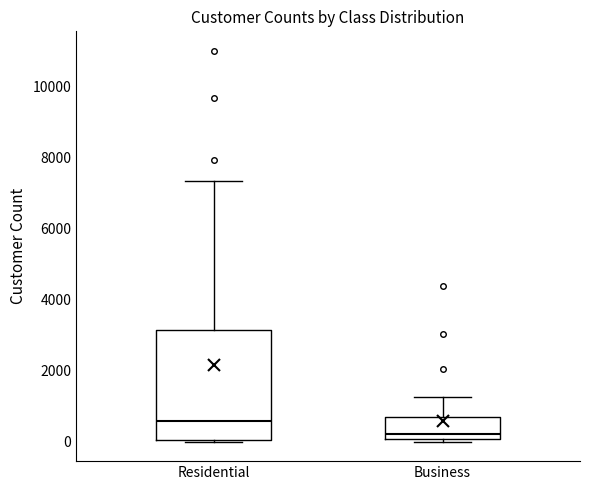

Reading left to right, read every box against the y-axis: the position of its median line, the range the box covers, and the ends of its whiskers. The values are not printed on the chart, so give them approximately, as read against the axis.

Residential: median 600, box 0 to 3200, whiskers 0 to 7400
Business: median 200, box 0 to 600, whiskers 0 (just below the box's lower edge) to 1200